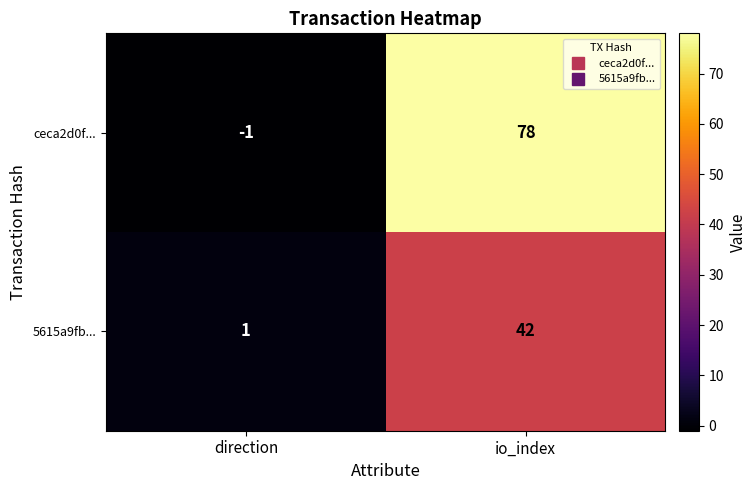

Rank the series by their maximum value, from highest to lowest.

ceca2d0f..., 5615a9fb...